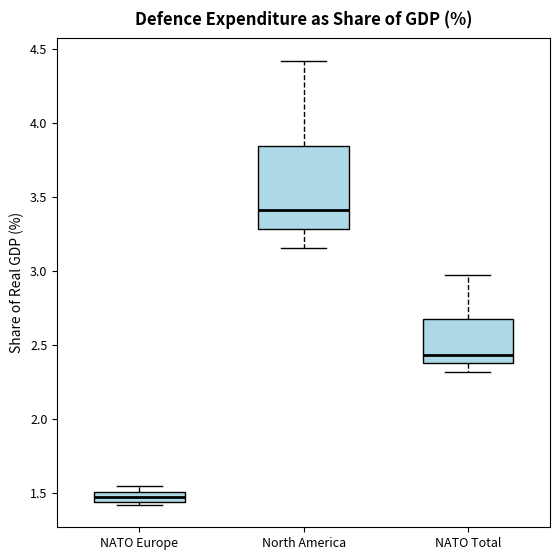

Where is the lower edge of the box for NATO Europe on the y-axis? The values are not printed on the chart, so give them approximately, as read against the axis.

1.45